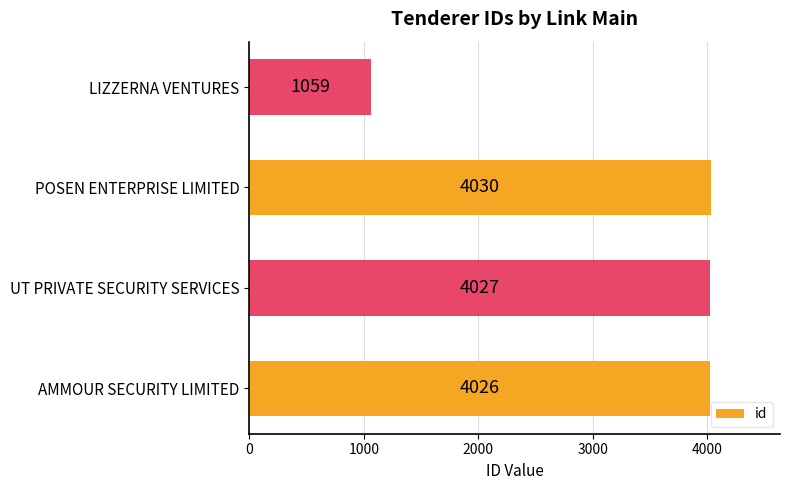

True or false: the data shows 5915 at POSEN ENTERPRISE LIMITED.

False